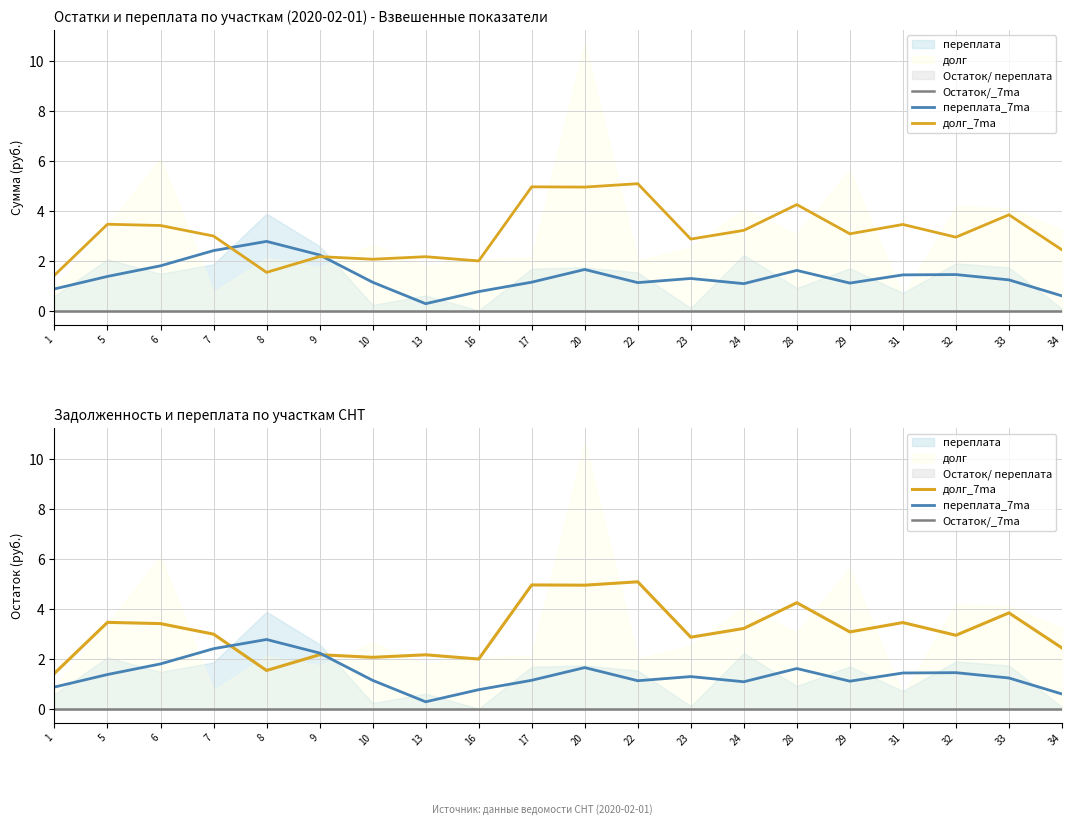

Rank the series at 10 from highest to lowest value.

долг_7ma, переплата_7ma, Остаток/_7ma